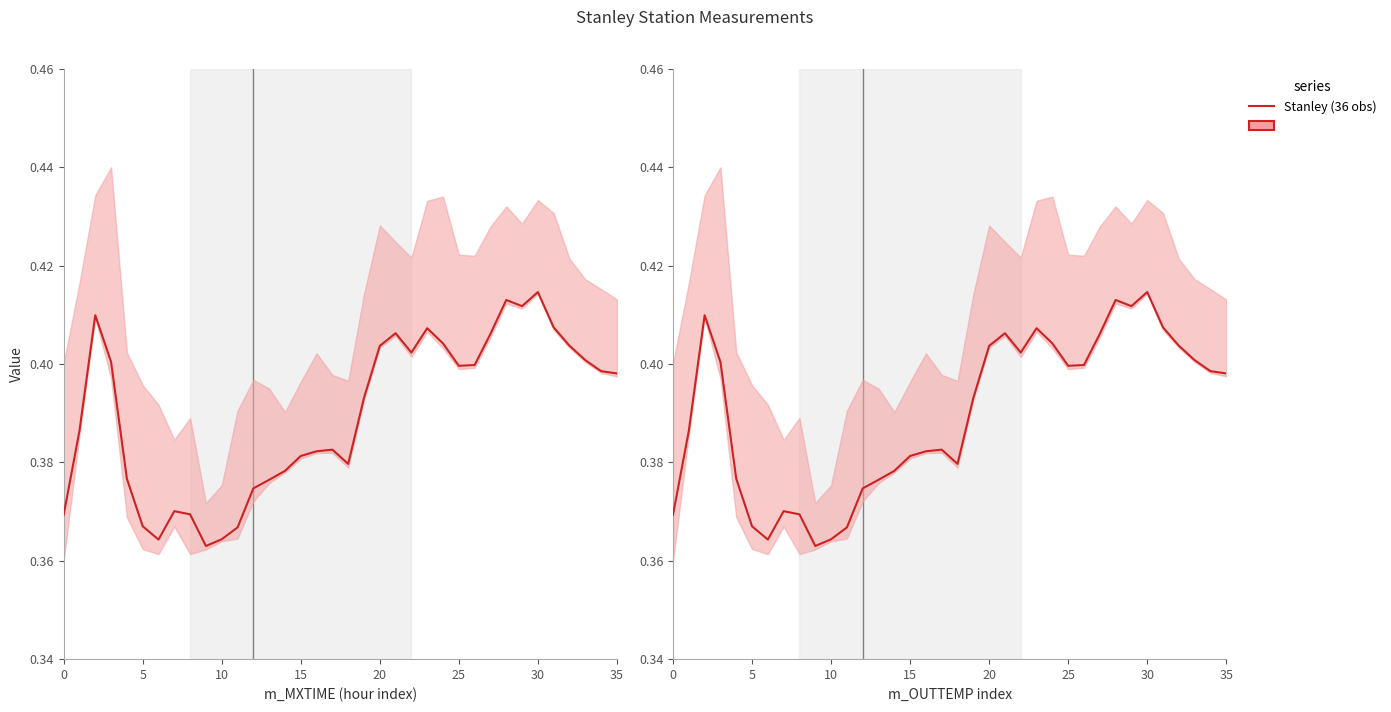

Between 21 and 25, which is larger?

21